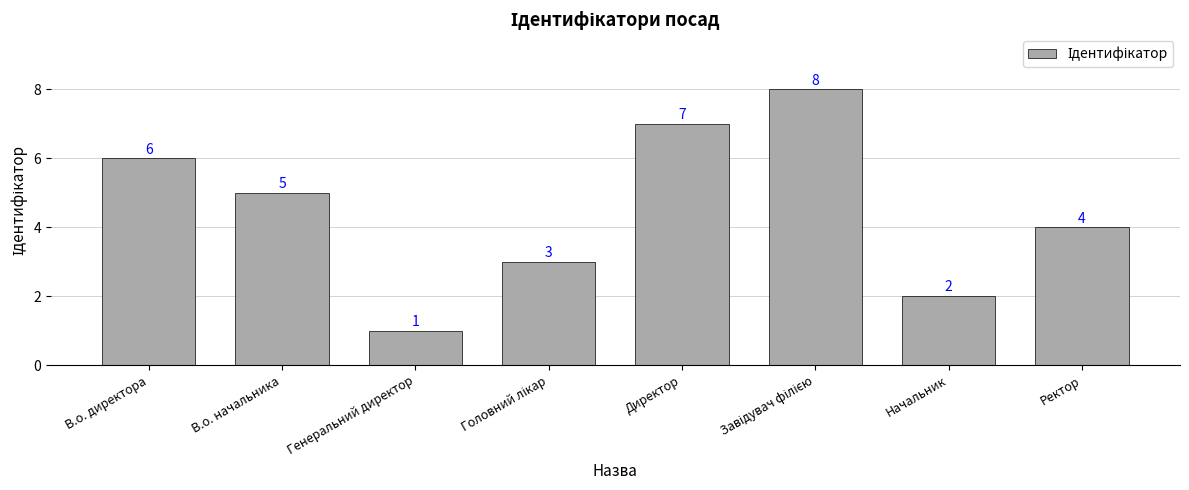

What is the approximate value at Ректор?

4